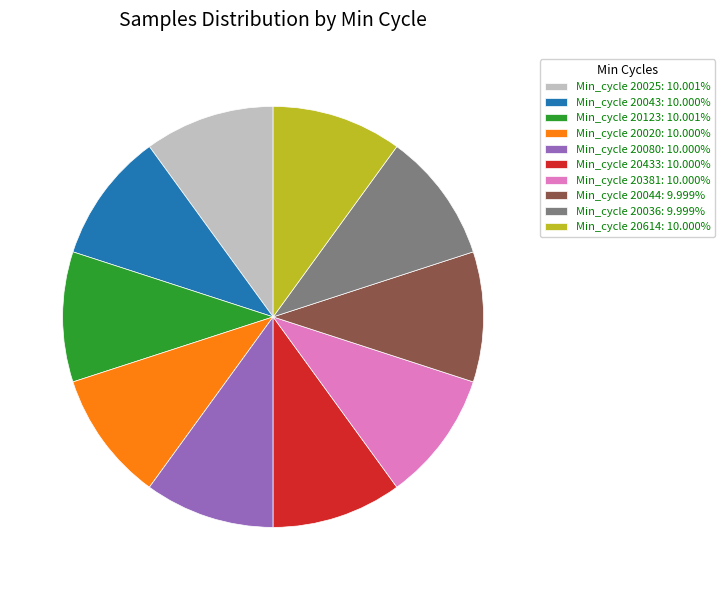

Approximately how many times larger is the value at Min_cycle 20044: 9.999% compared to Min_cycle 20123: 10.001%?

1.0